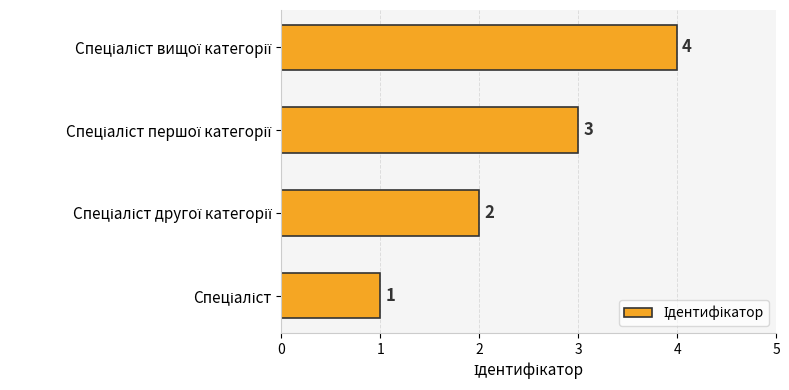

Count the values in the range 2 to 4.

3